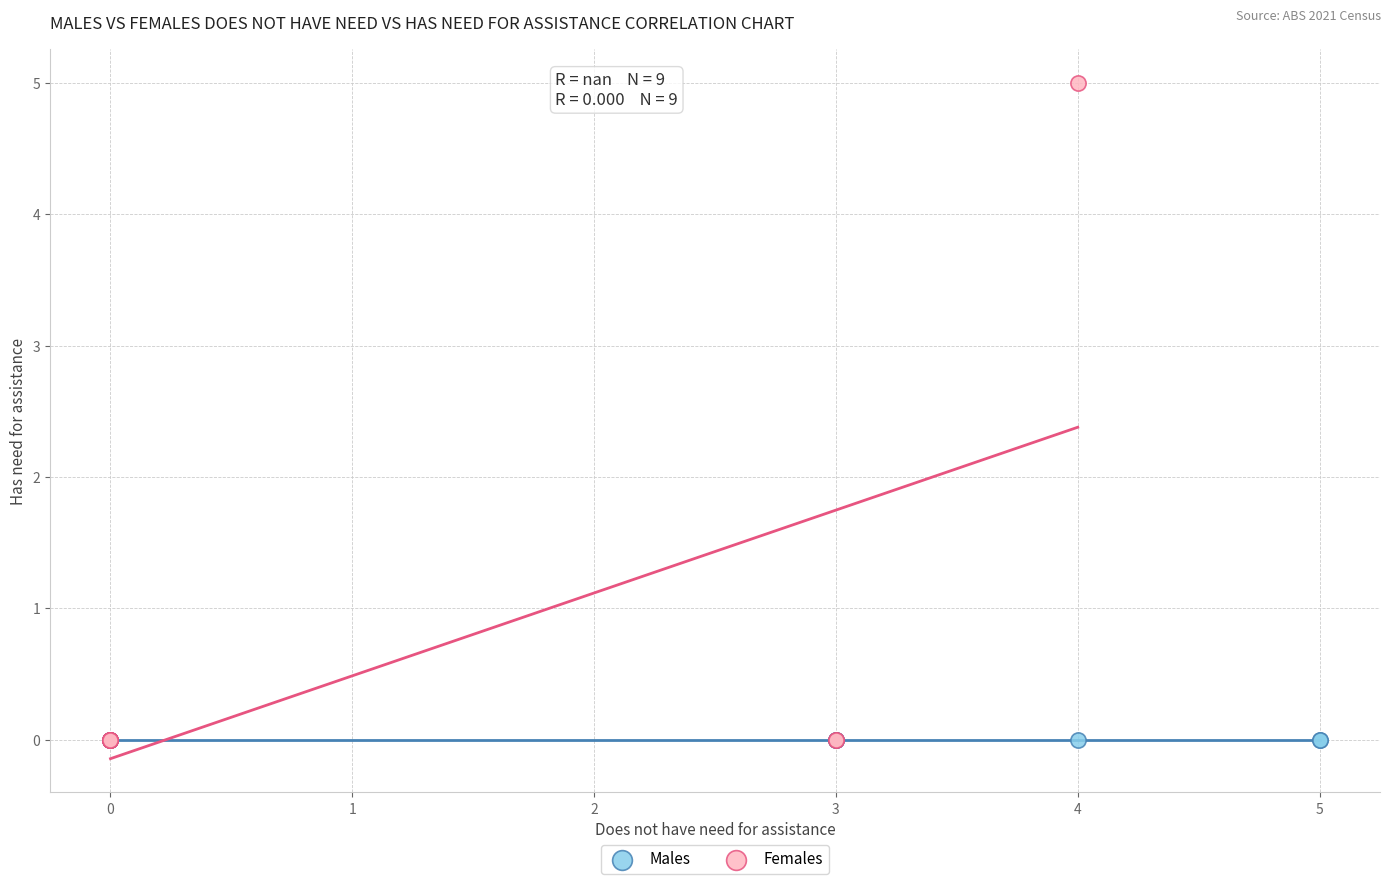

Which series contains the highest Y value?

Females